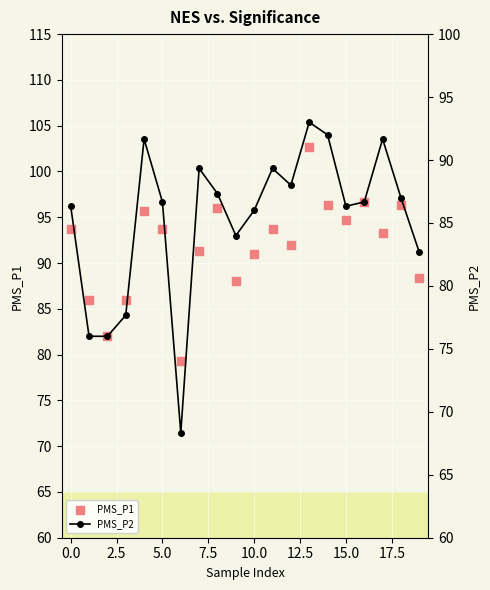

What are all the series names shown in the legend?

PMS_P1, PMS_P2